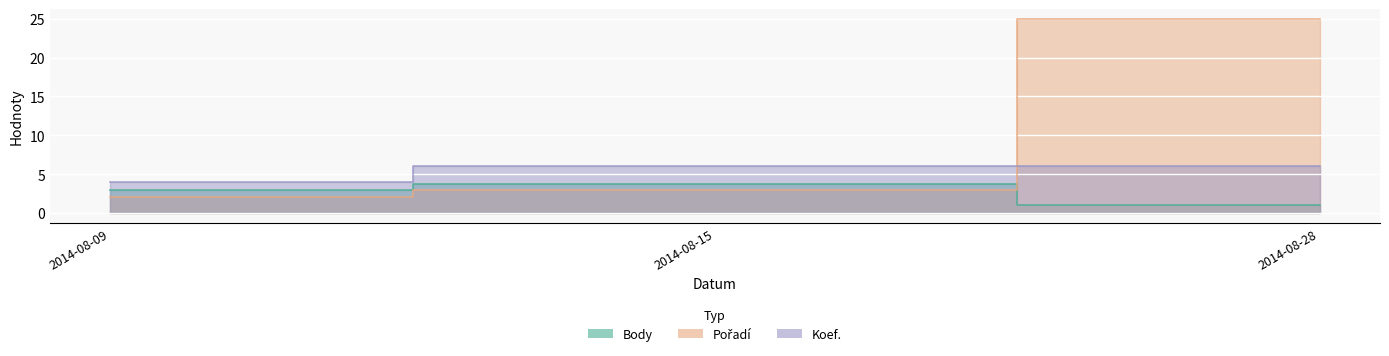

What is the total value across all series at 2014-08-15?

12.7